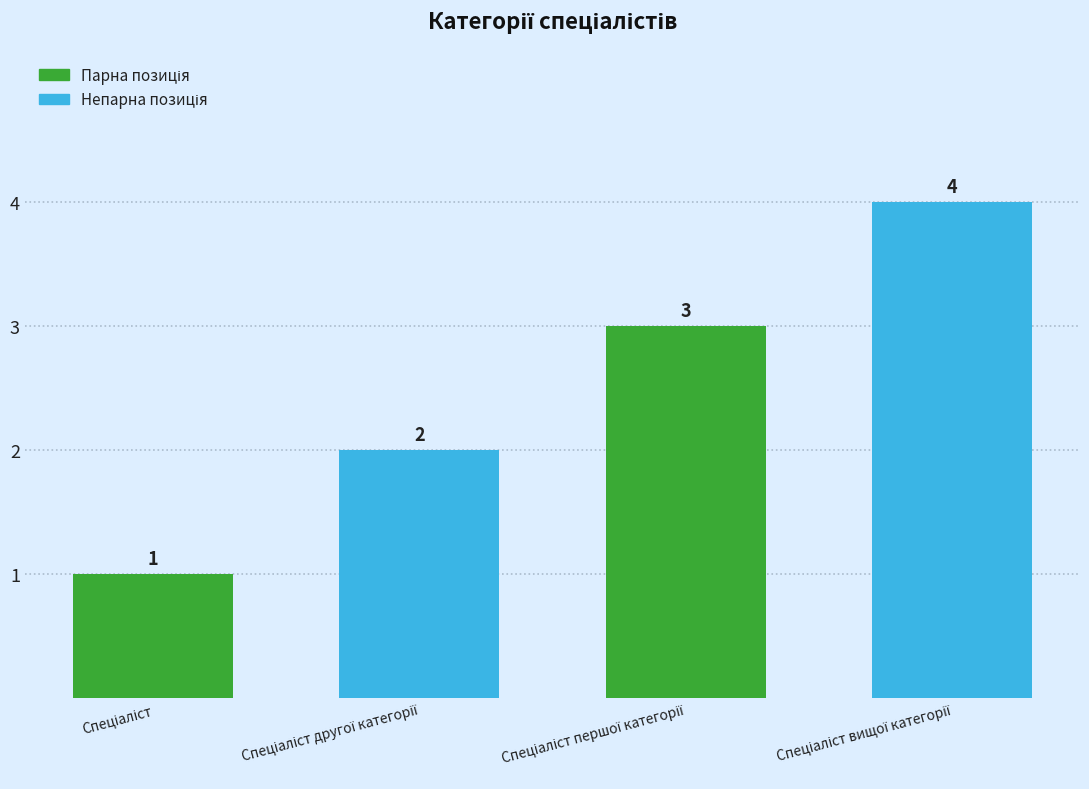

Count the values in the range 2 to 4.

3